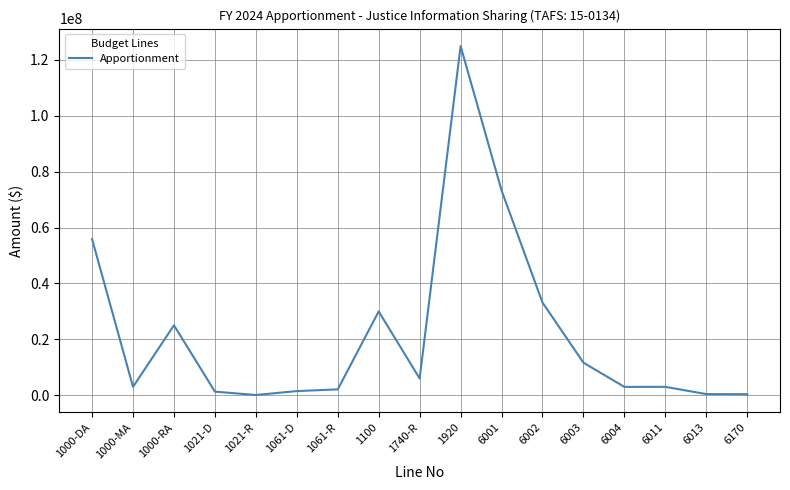

What position from the right is 6011?

3